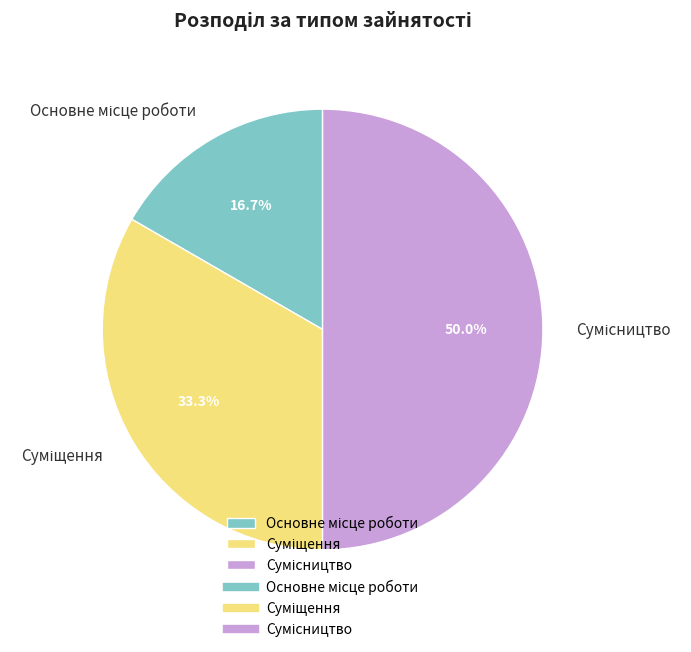

What is the change in value from Суміщення to Сумісництво?

+1